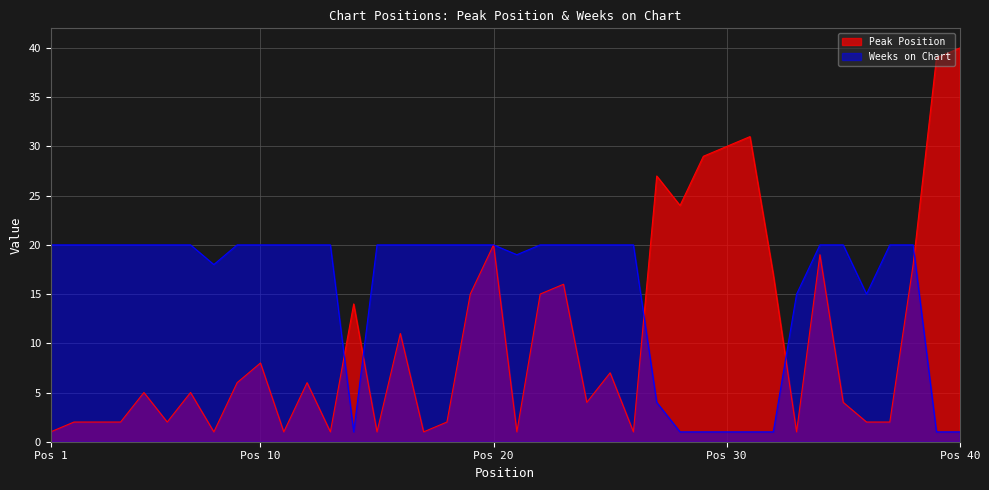

Reading left to right, list all the values displayed in this chart.

Peak Position: 1	2	2	2	5	2	5	1	6	8	1	6	1	14	1	11	1	2	15	20	1	15	16	4	7	1	27	24	29	30	31	17	1	19	4	2	2	18	39	40
Weeks on Chart: 20	20	20	20	20	20	20	18	20	20	20	20	20	1	20	20	20	20	20	20	19	20	20	20	20	20	4	1	1	1	1	1	15	20	20	15	20	20	1	1